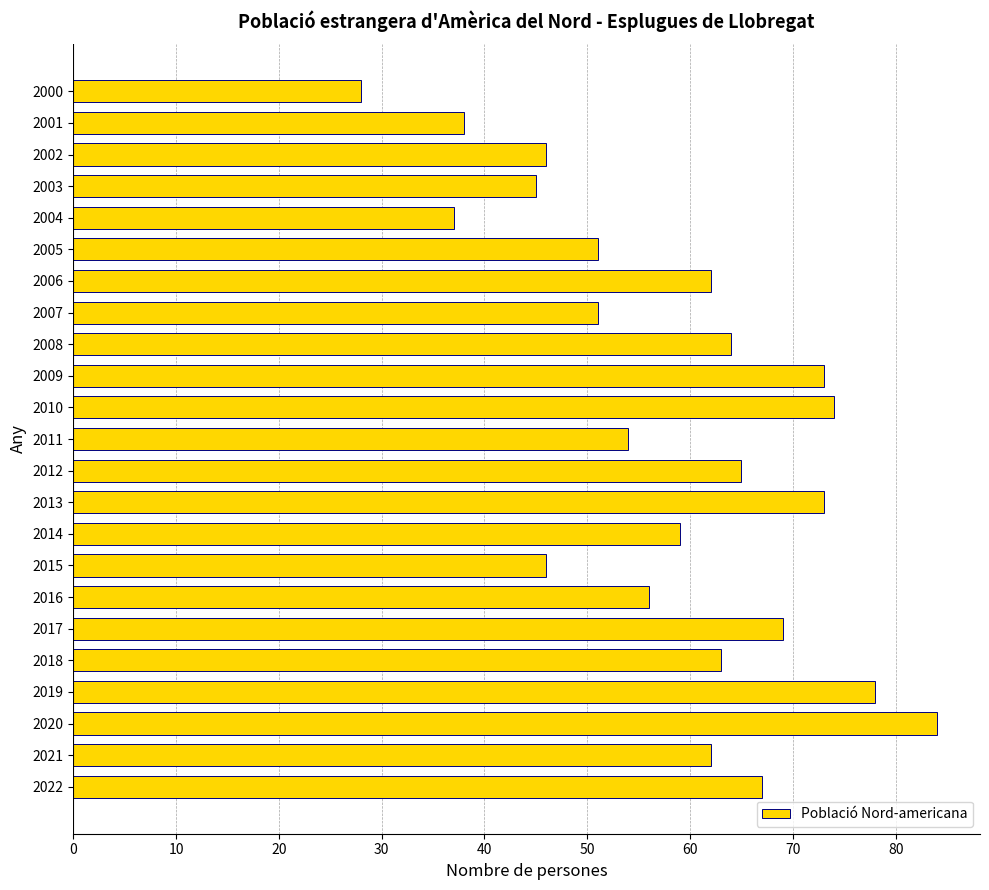

Which has a higher value, 2019 or 2016?

2019